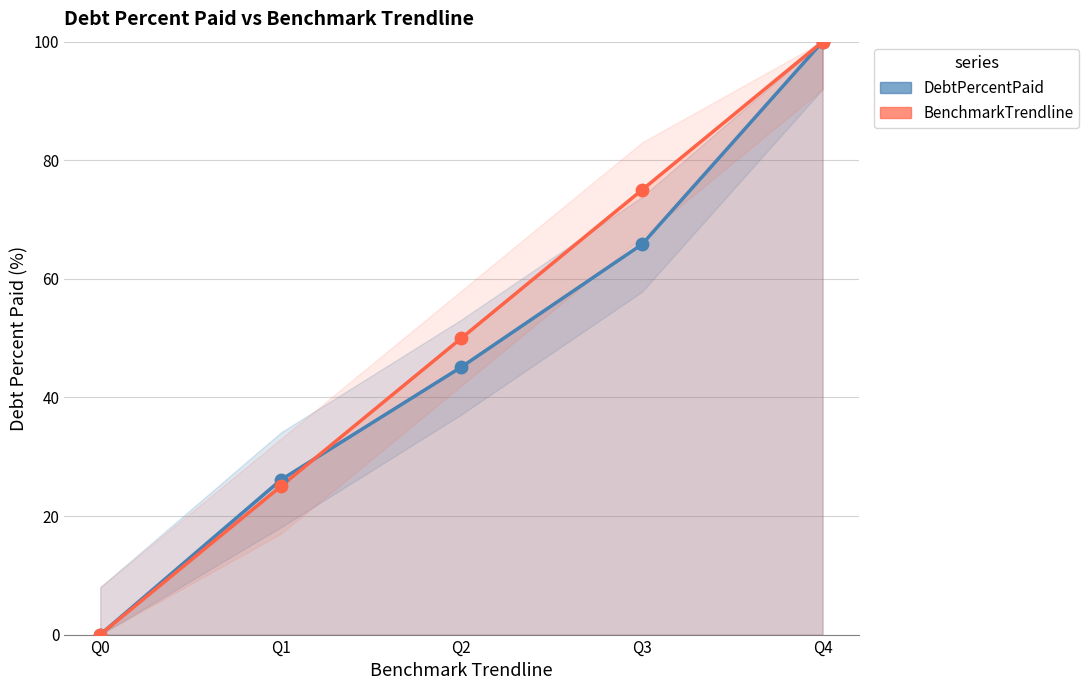

Which series contains the highest Y value?

DebtPercentPaid